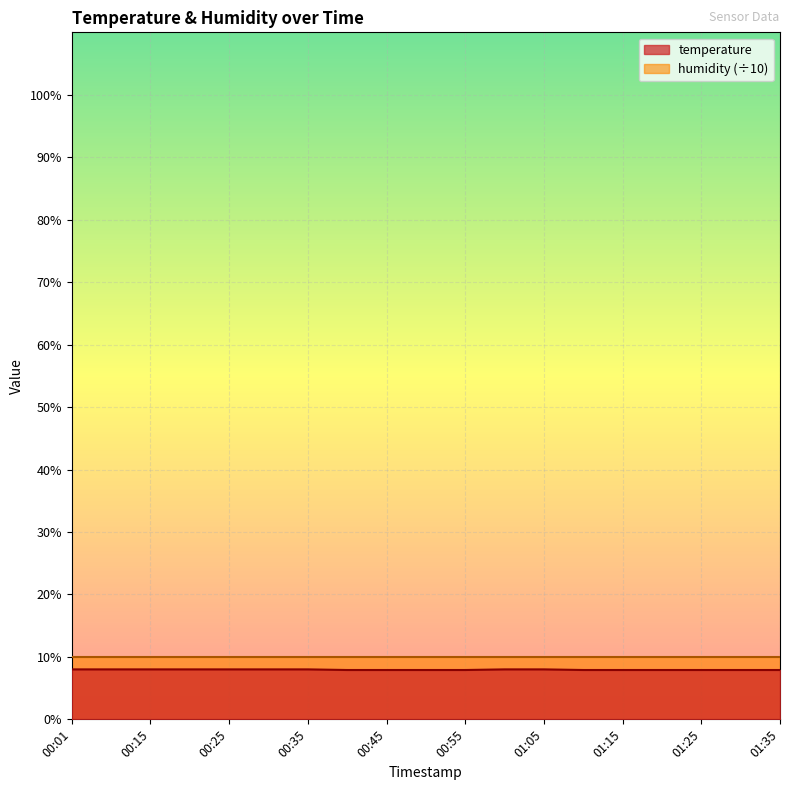

How many distinct data groups are displayed?

2